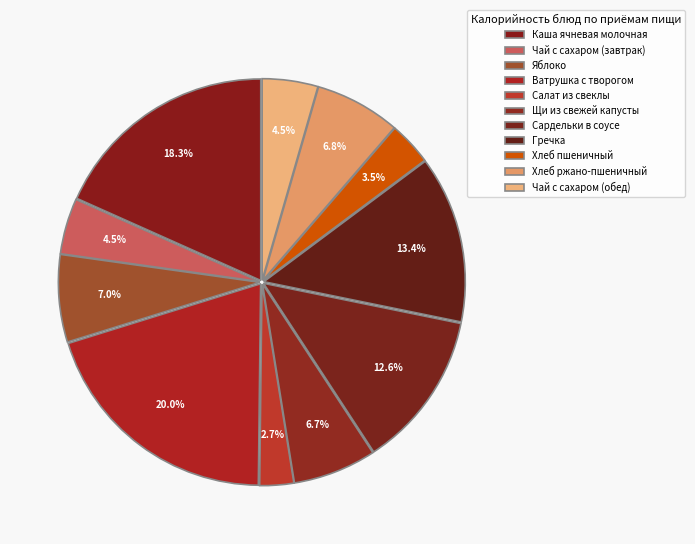

Does Хлеб пшеничный account for over 50% of the chart?

No